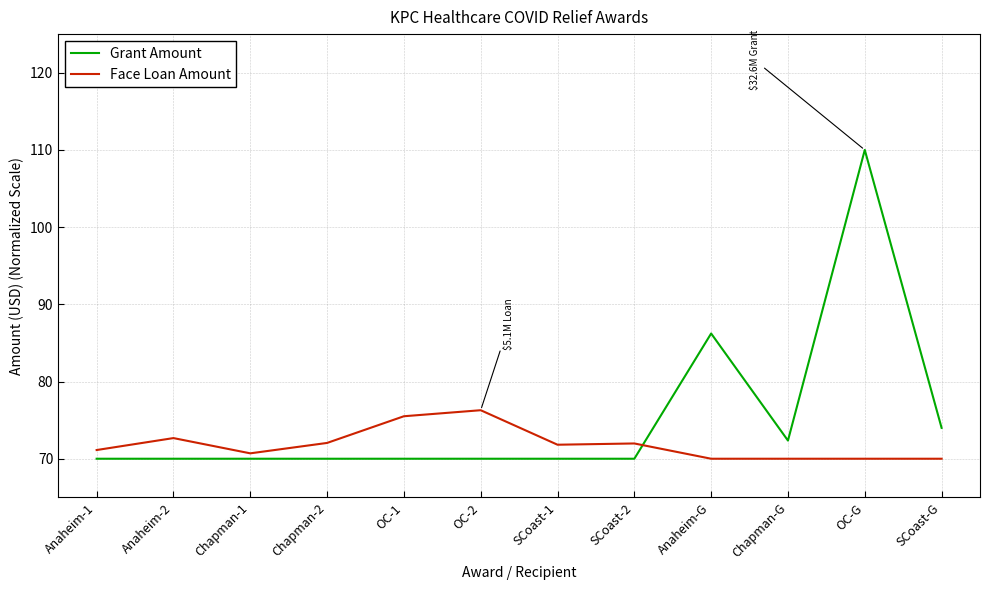

What is the difference between the second highest and second lowest values in the Grant Amount series?

16.2